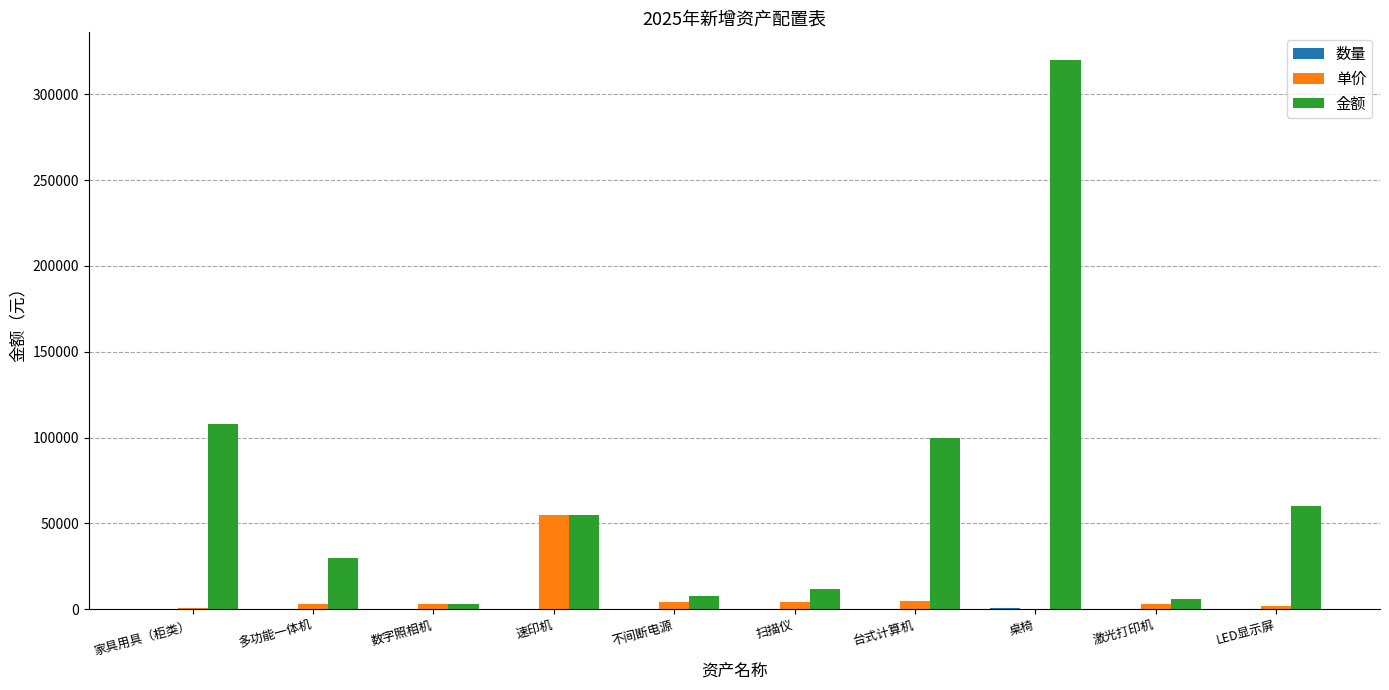

At which label does 单价 reach its peak?

速印机